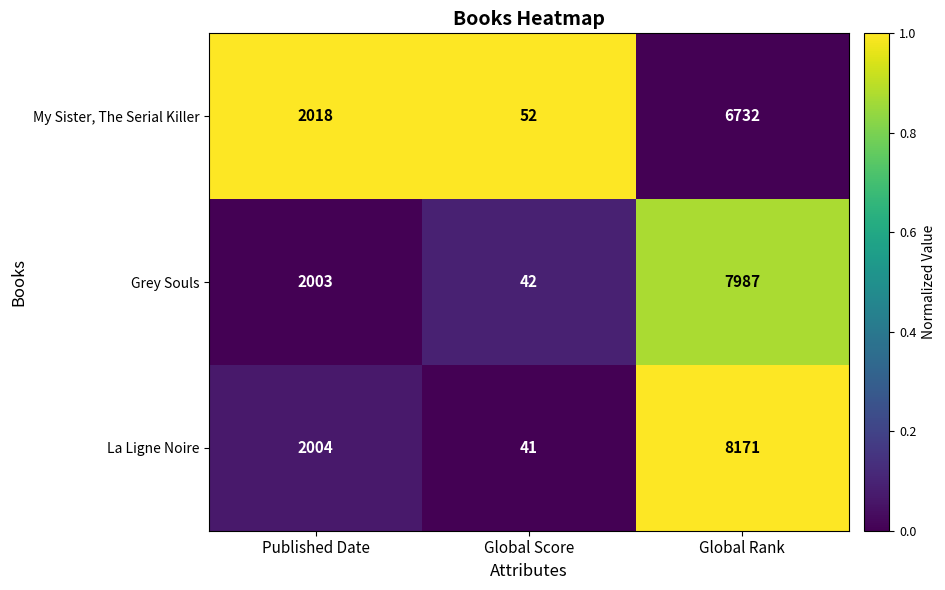

List the labels in order of Grey Souls value, largest first.

Global Rank, Published Date, Global Score